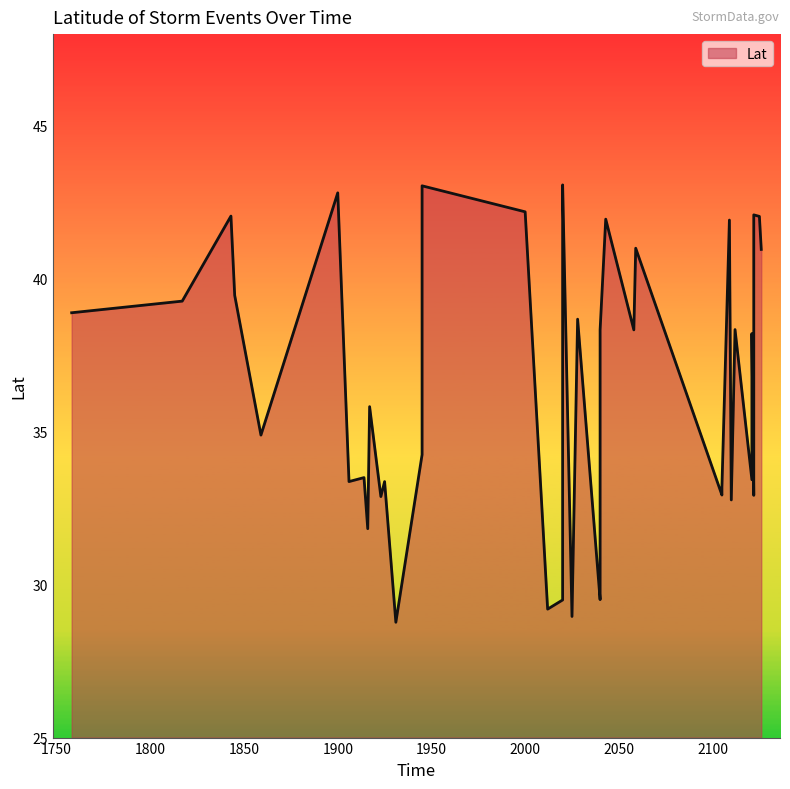

What is the sum of all values?

1459.6